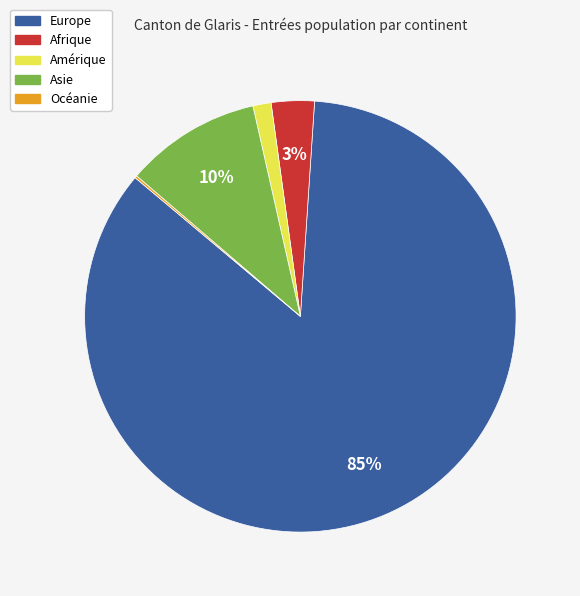

Which has a higher value, Europe or Amérique?

Europe